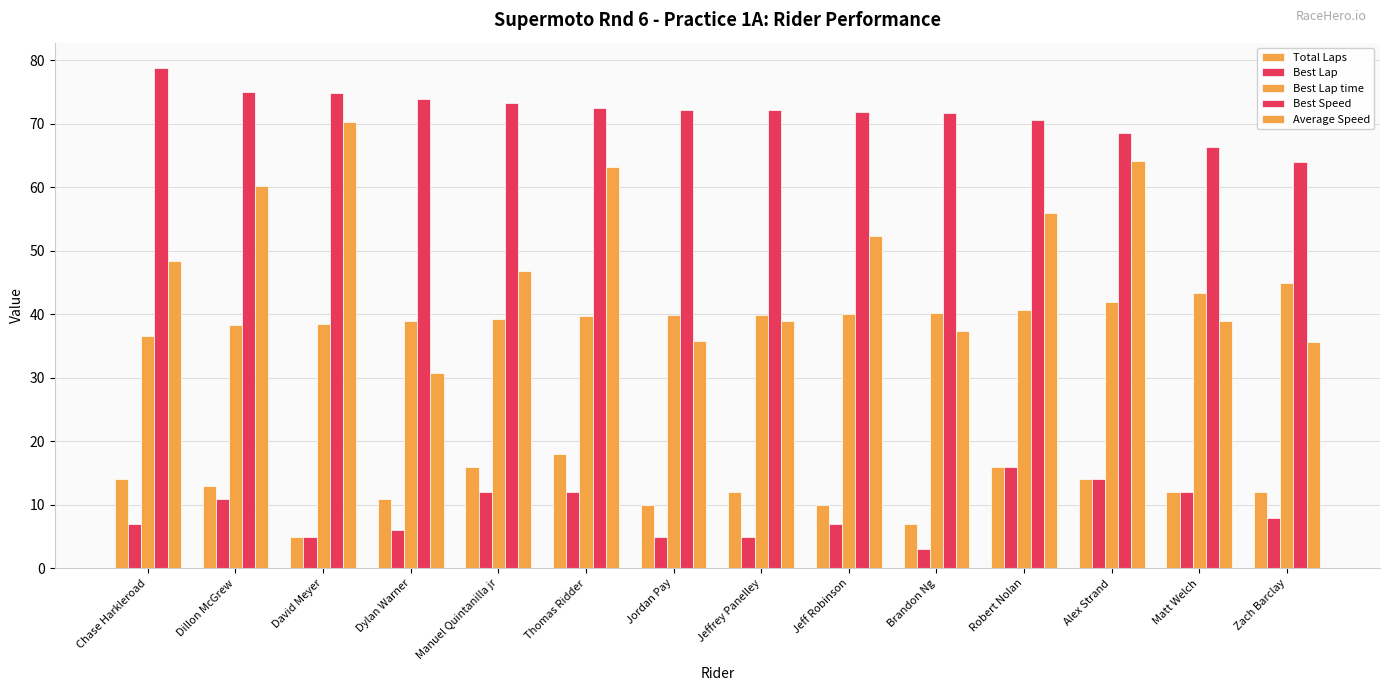

Which series has the largest total across all categories?

Best Speed